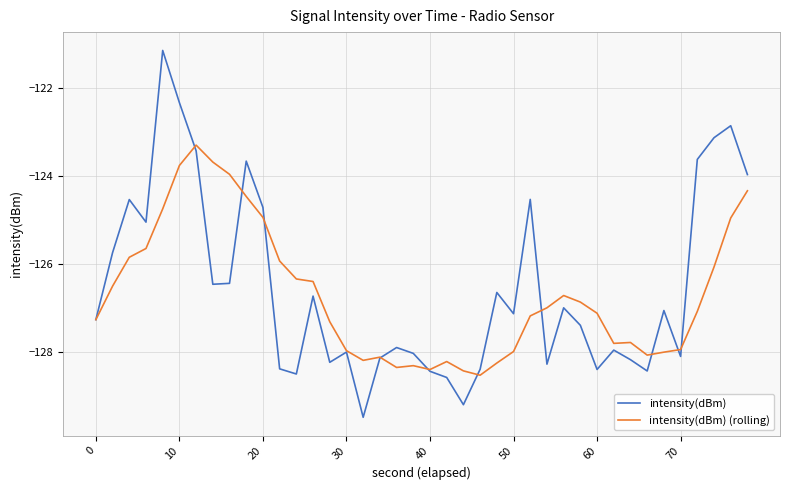

Which series has the largest range (max minus min)?

intensity(dBm)